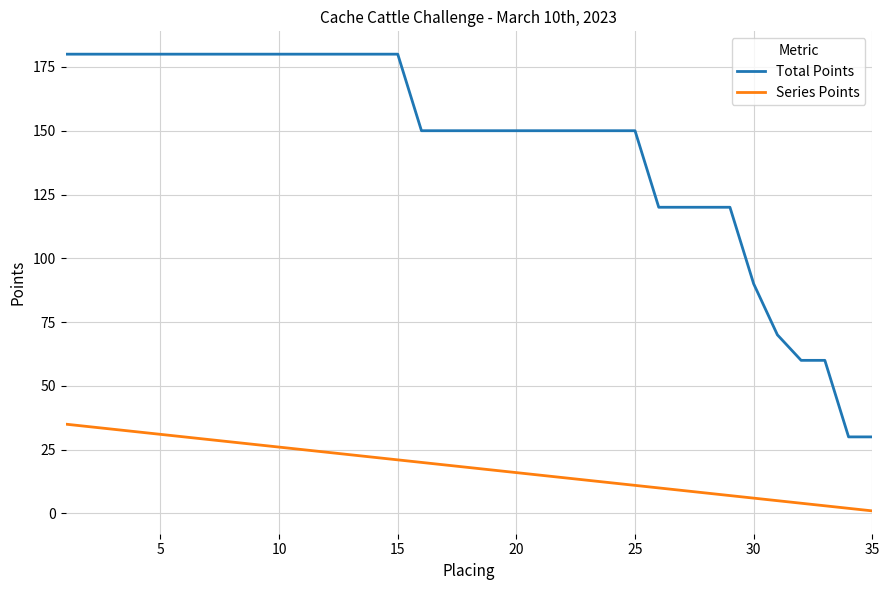

Reading right to left, transcribe all the data shown in this chart.

Total Points: 30	30	60	60	70	90	120	120	120	120	150	150	150	150	150	150	150	150	150	150	180	180	180	180	180	180	180	180	180	180	180	180	180	180	180
Series Points: 1	2	3	4	5	6	7	8	9	10	11	12	13	14	15	16	17	18	19	20	21	22	23	24	25	26	27	28	29	30	31	32	33	34	35